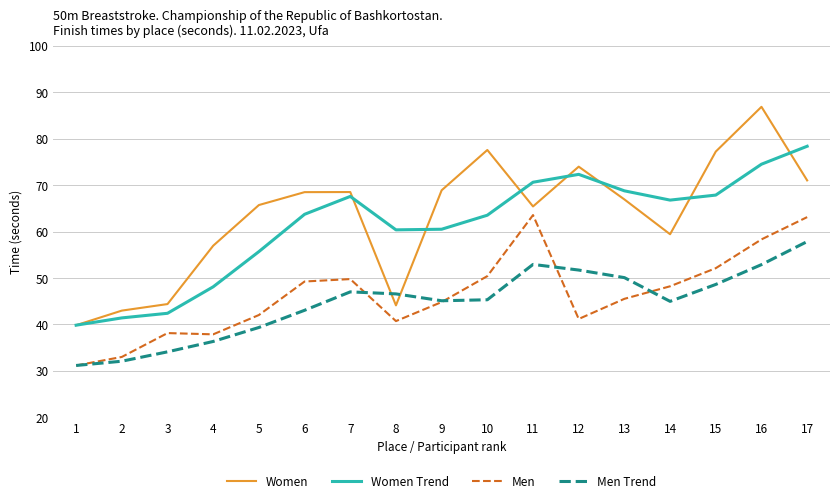

What is the difference between the maximum and second lowest values in the Women series?

43.9